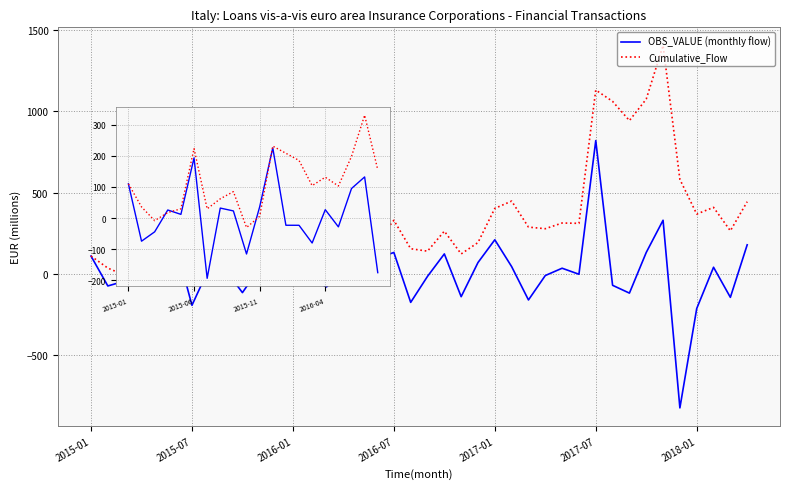

What is the minimum value shown in the chart?

-824.0